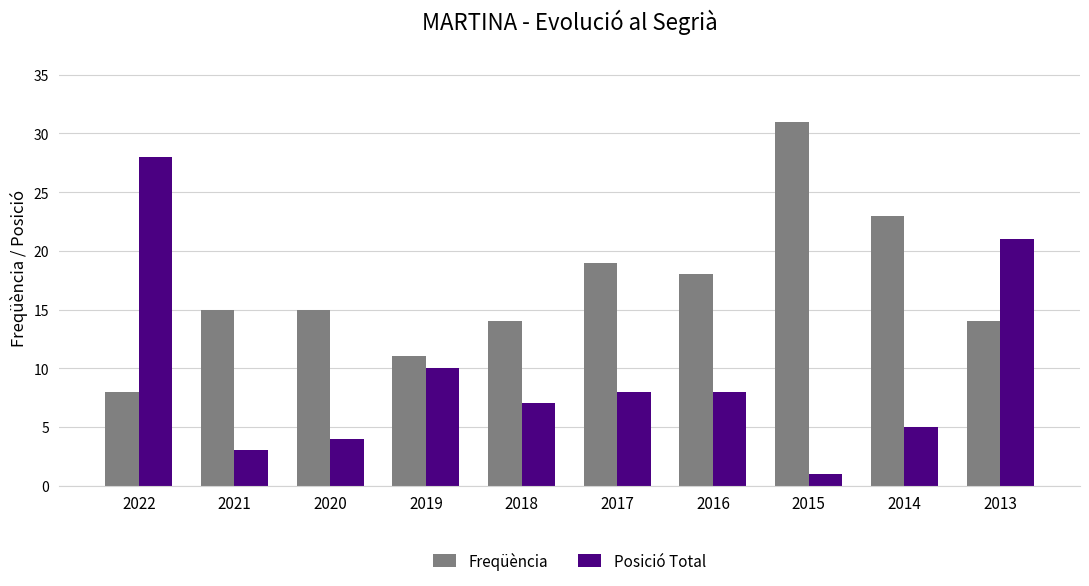

Read the Freqüència value at 2020.

15